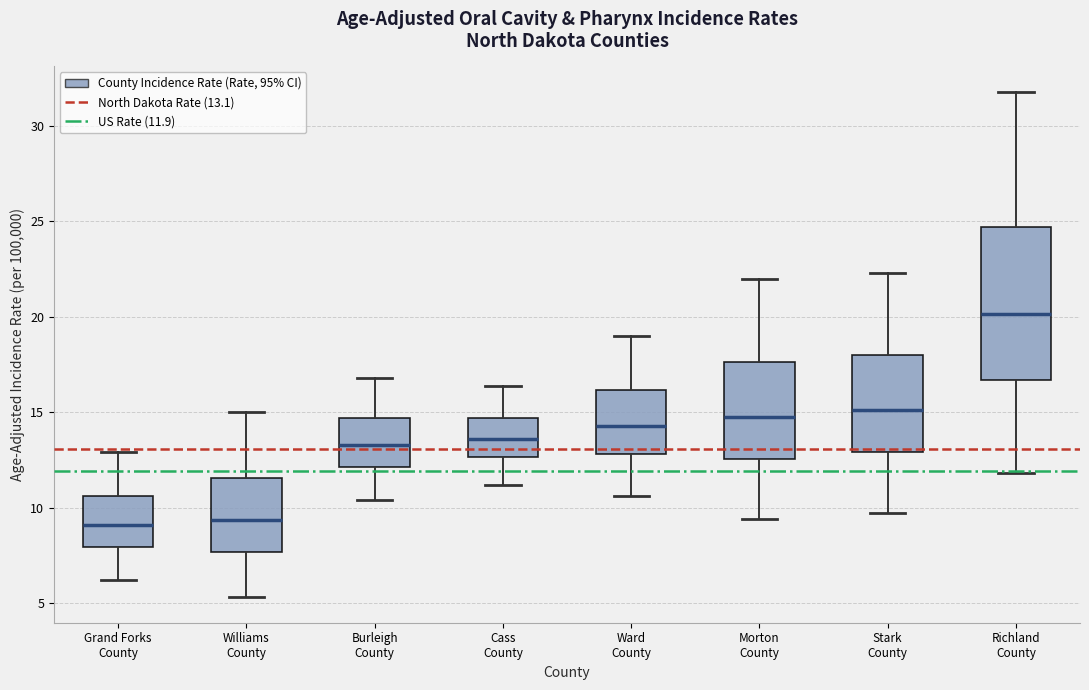

Where is the lower edge of the box for Cass County on the y-axis? The values are not printed on the chart, so give them approximately, as read against the axis.

12.5